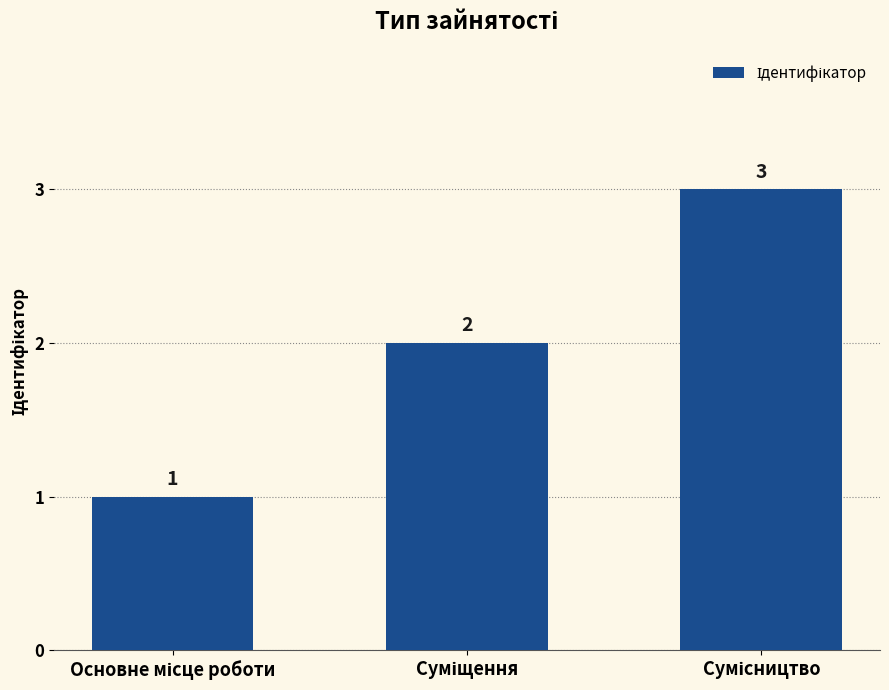

Are the bars horizontal?

No